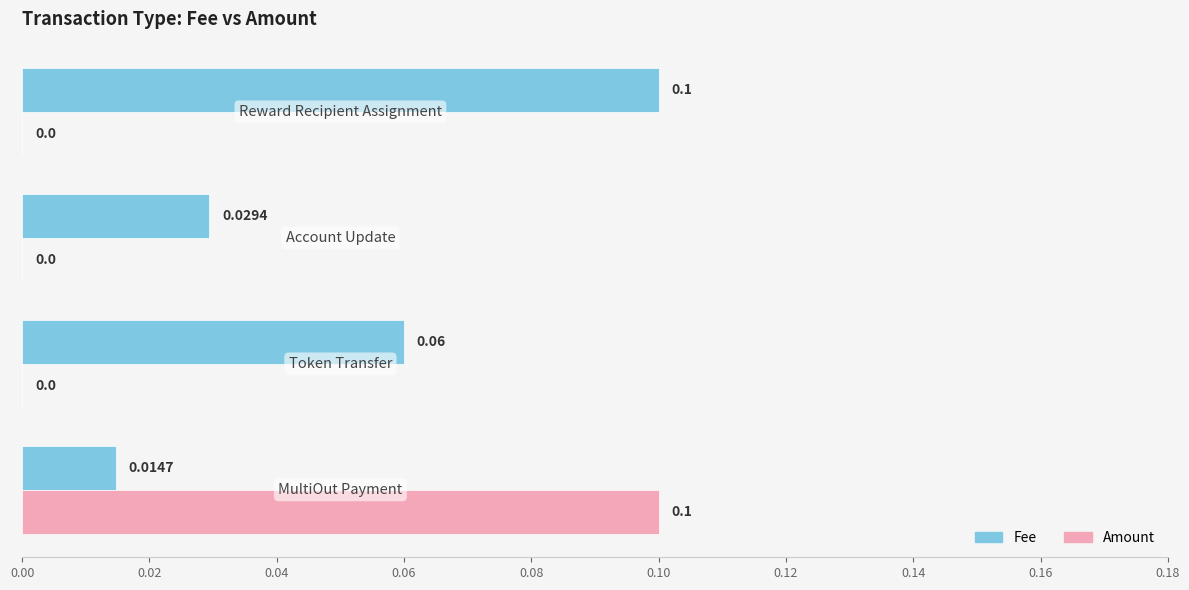

How many categories are shown in the chart?

4